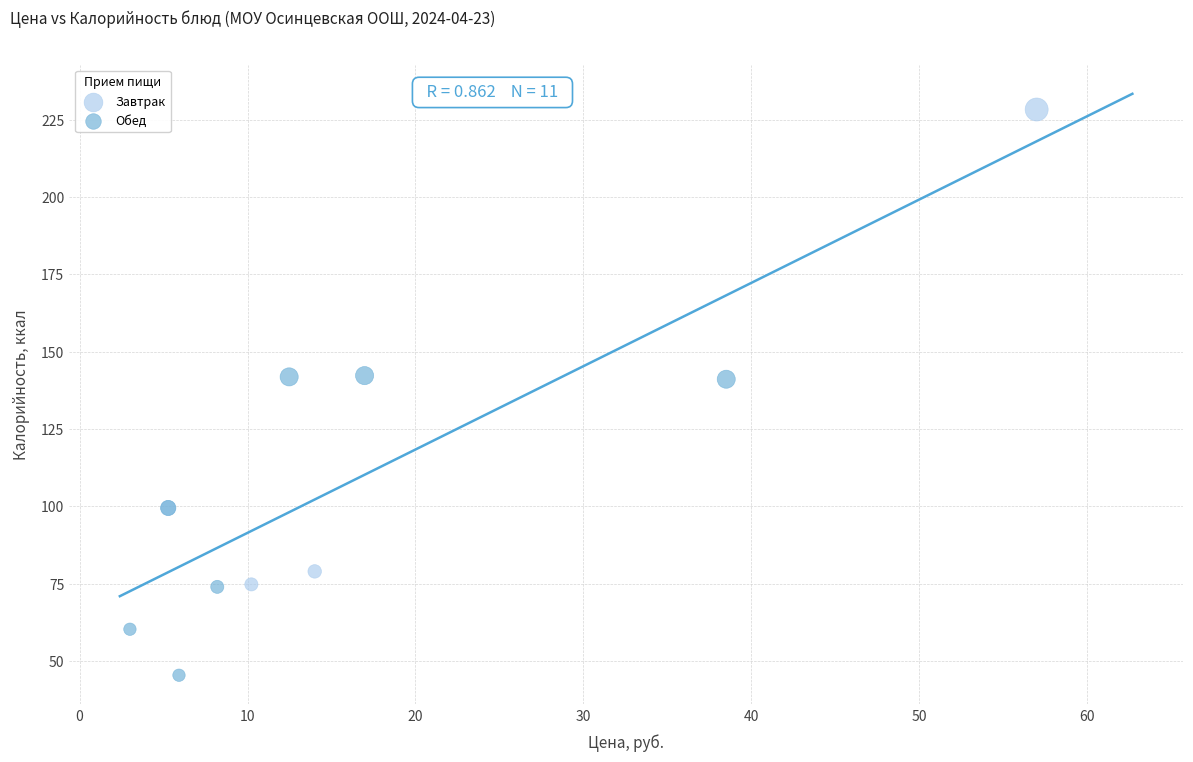

Which series reaches the minimum Y coordinate?

Обед